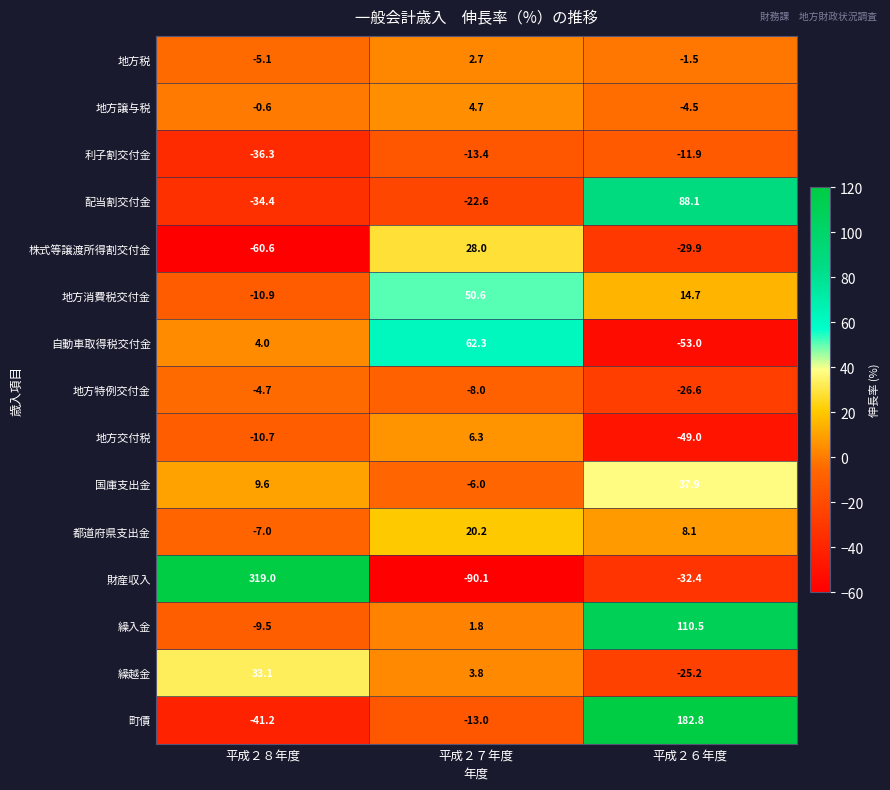

The 地方消費税交付金 series shows 25.0 at 平成２６年度. True or false?

False